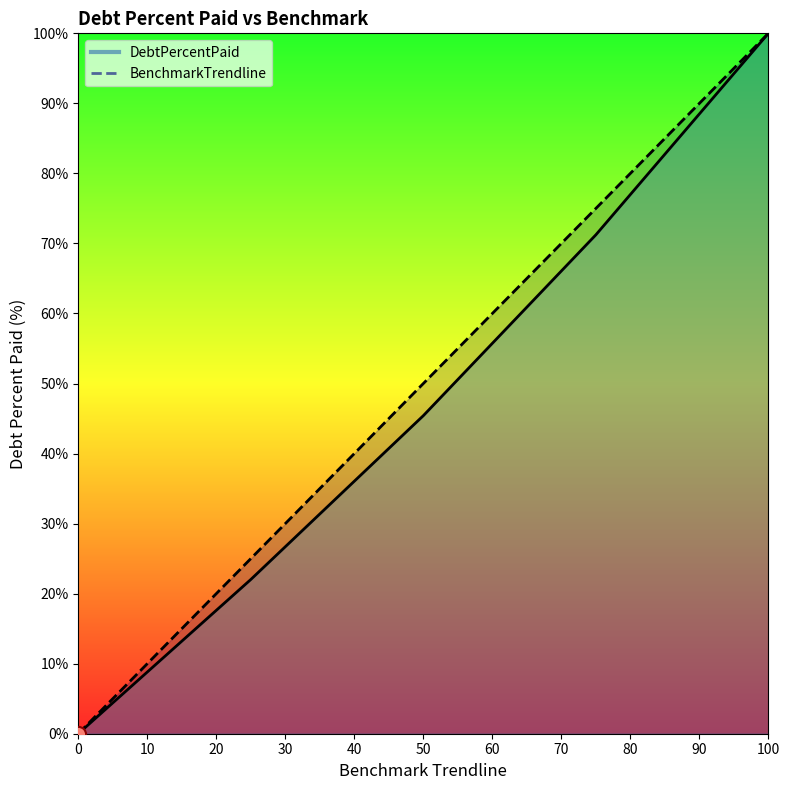

Which series has the widest spread of Y values?

DebtPercentPaid